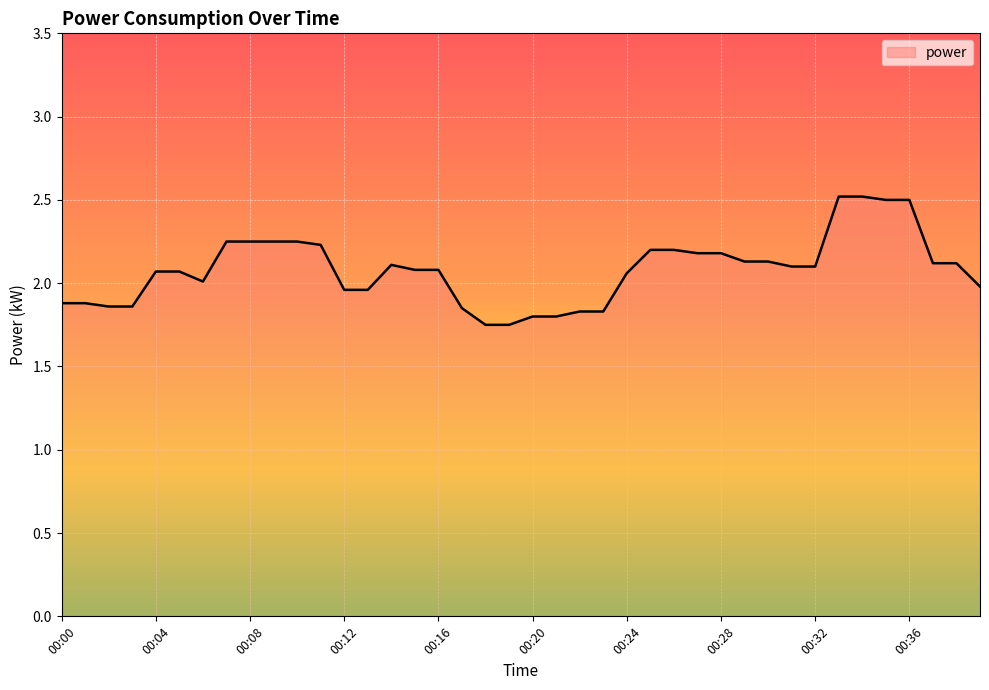

How many lines are shown in the chart?

1